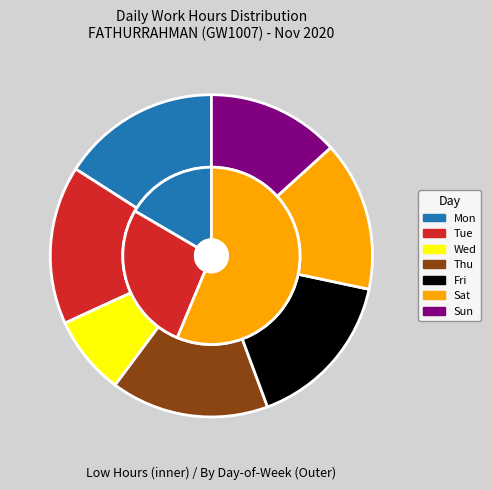

Does 2-Mon represent more than half of the total?

No